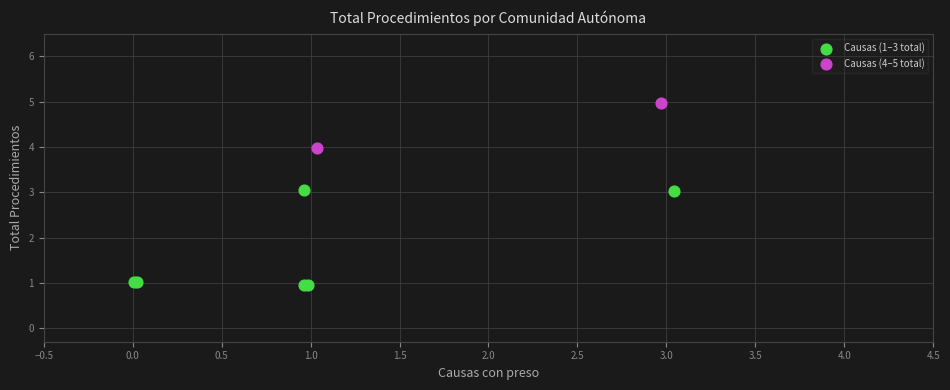

Which series has the largest Y range (max minus min)?

Causas (1–3 total)